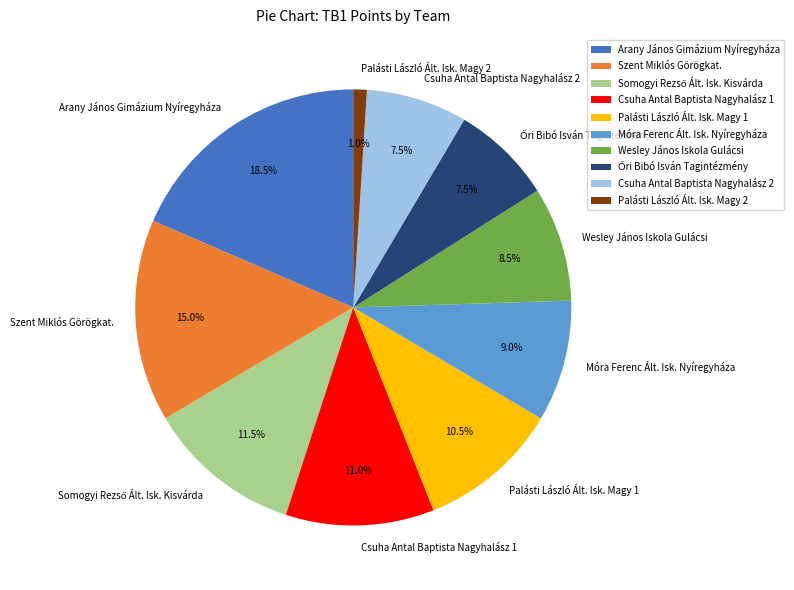

Approximately how many times larger is the value at Palásti László Ált. Isk. Magy 1 compared to Móra Ferenc Ált. Isk. Nyíregyháza?

1.2